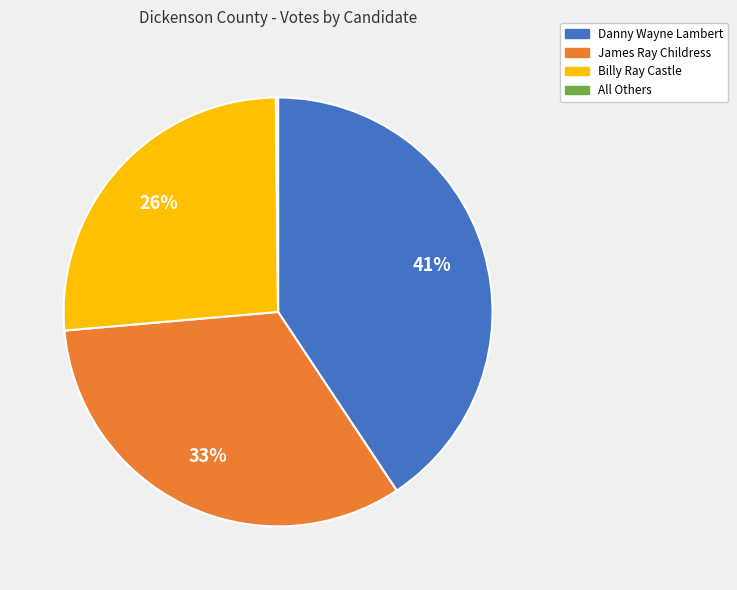

The James Ray Childress slice represents 33% of the pie. True or false?

True